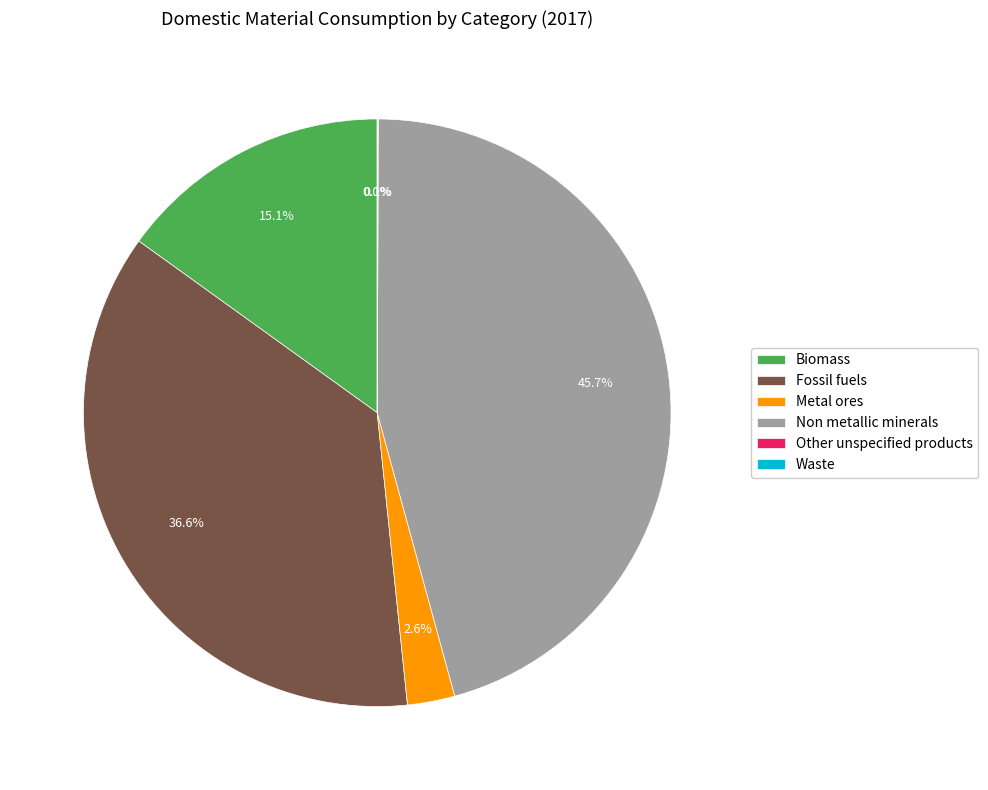

Between Non metallic minerals and Metal ores, which is larger?

Non metallic minerals